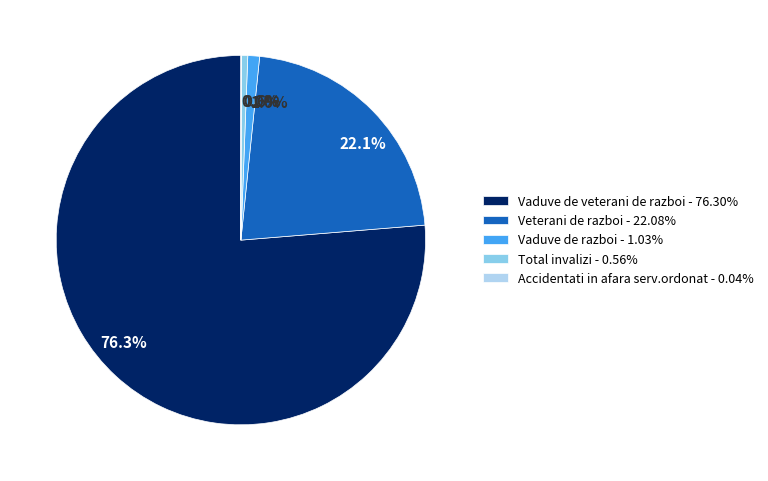

What is the total percentage of Veterani de razboi - 22.08% and Vaduve de razboi - 1.03%?

23.1%